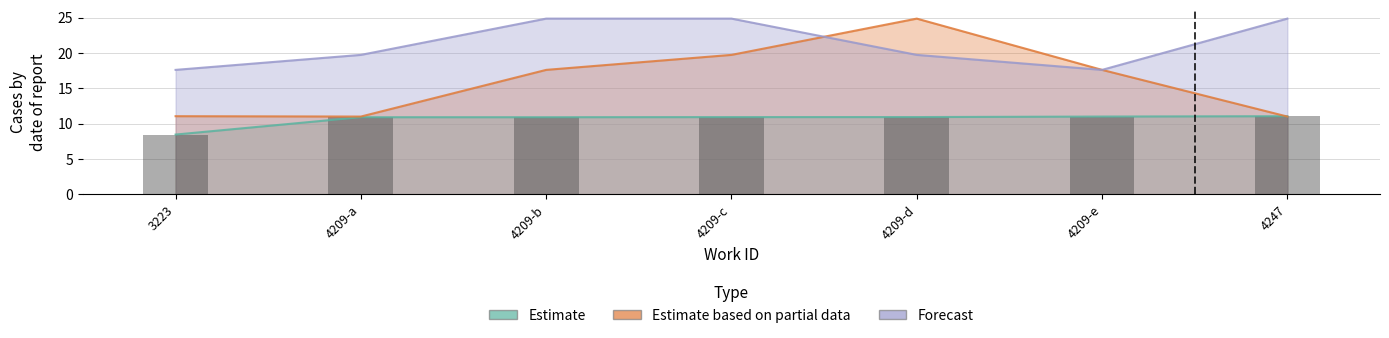

Which series has the largest total across all categories?

Forecast